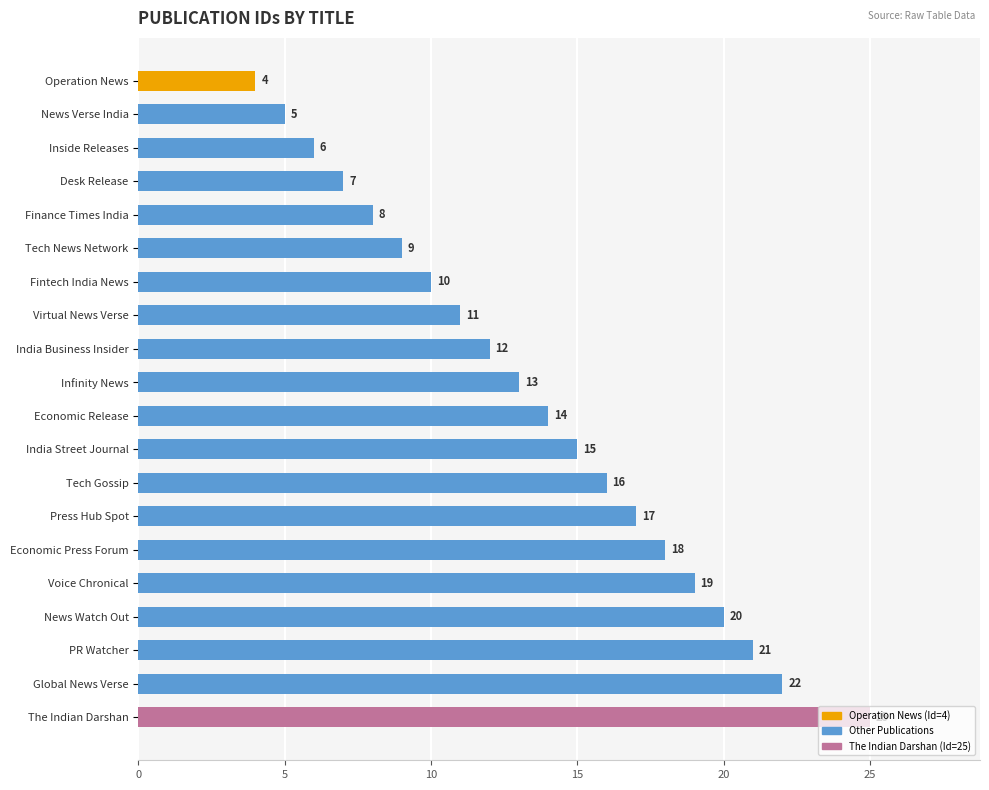

Rank the categories by value from highest to lowest.

The Indian Darshan, Global News Verse, PR Watcher, News Watch Out, Voice Chronical, Economic Press Forum, Press Hub Spot, Tech Gossip, India Street Journal, Economic Release, Infinity News, India Business Insider, Virtual News Verse, Fintech India News, Tech News Network, Finance Times India, Desk Release, Inside Releases, News Verse India, Operation News